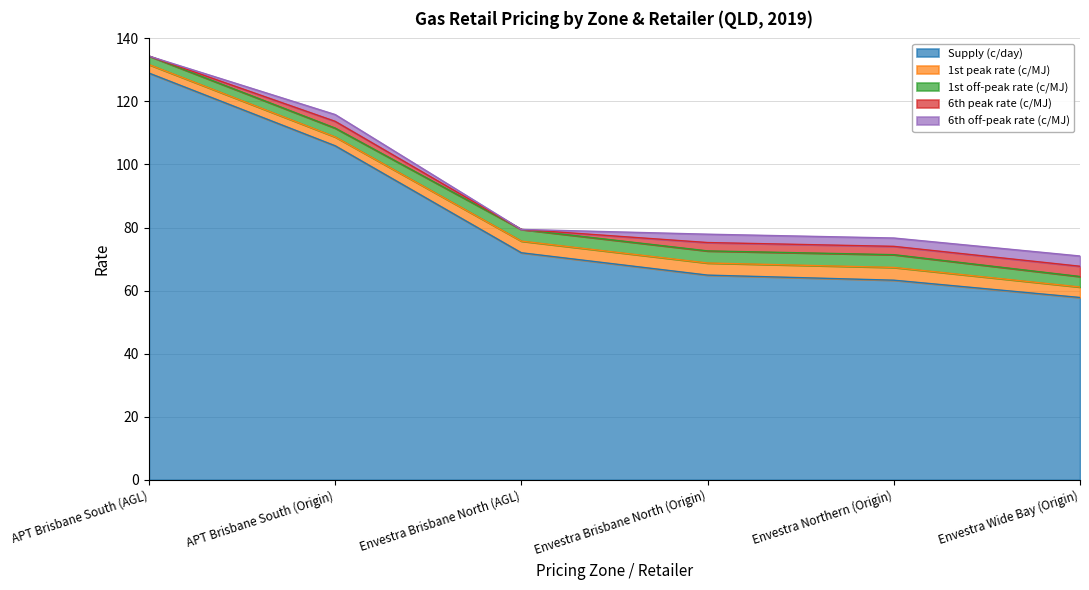

What is the label of the 2nd point from the right?

Envestra Northern (Origin)